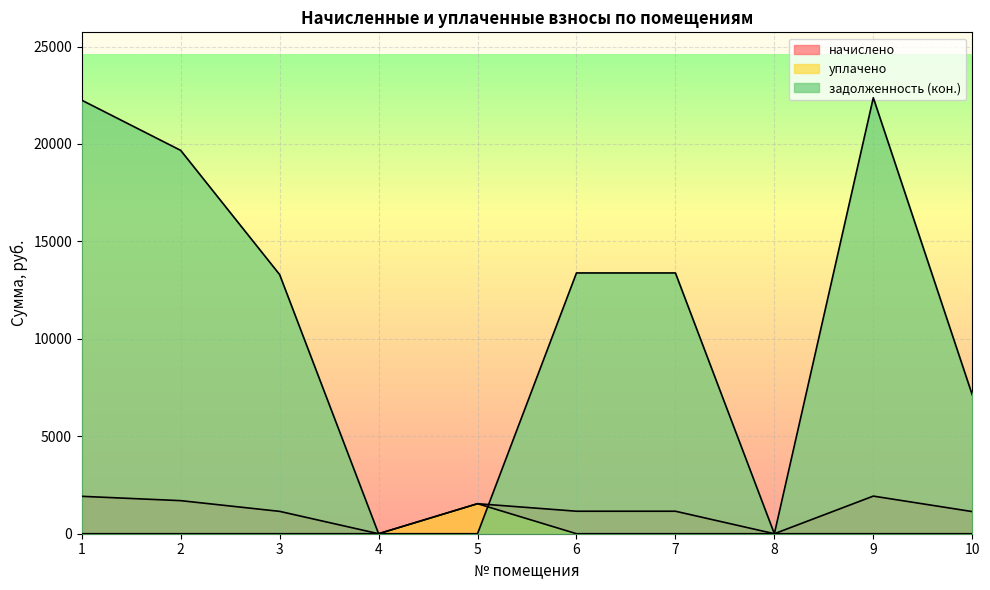

How many interior local valleys does the начислено series have?

2